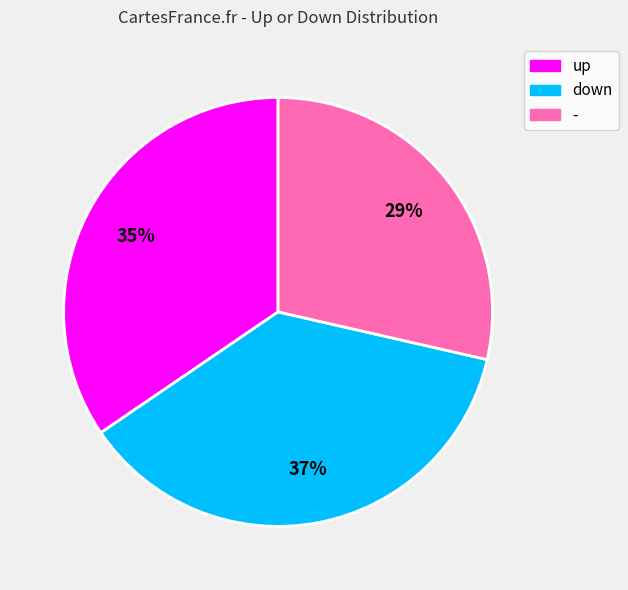

To the nearest percent, what is the average slice percentage?

33%